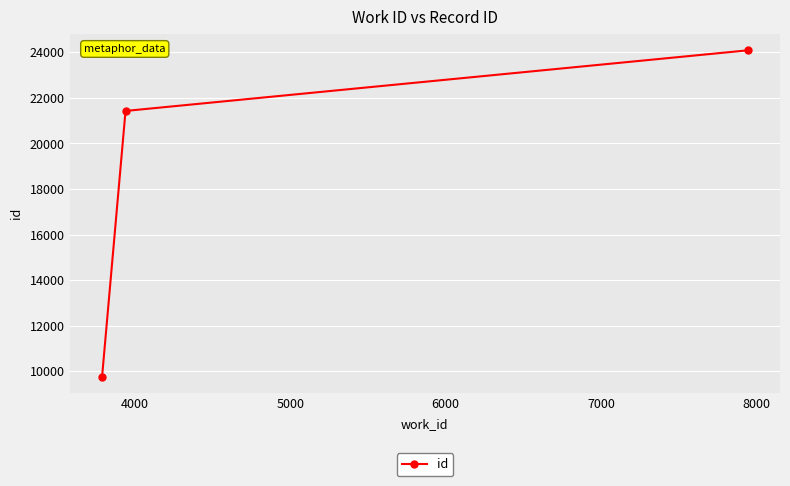

What is the difference between the maximum and second lowest values?

2659